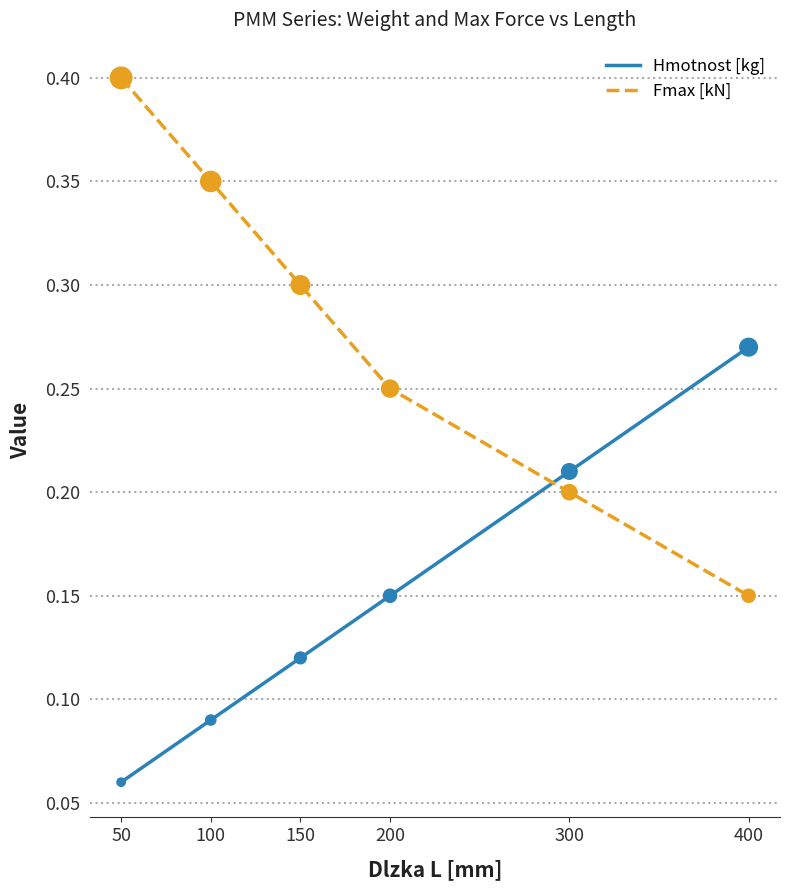

What is the total value across all series at 300?

0.4